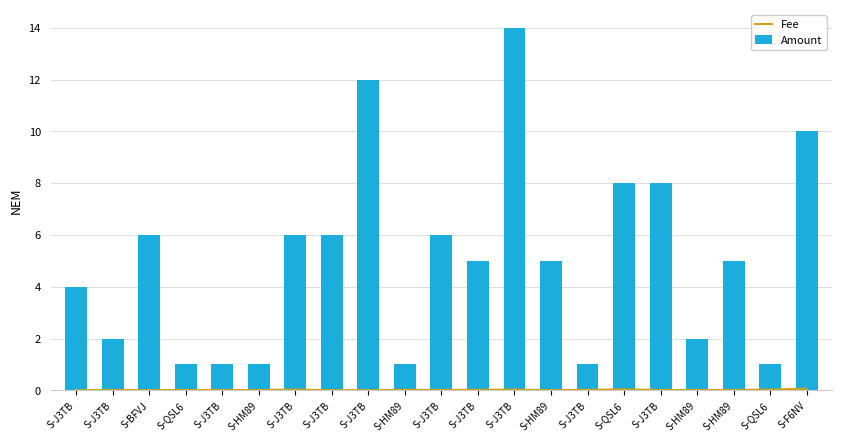

Which series has the largest range (max minus min)?

Amount